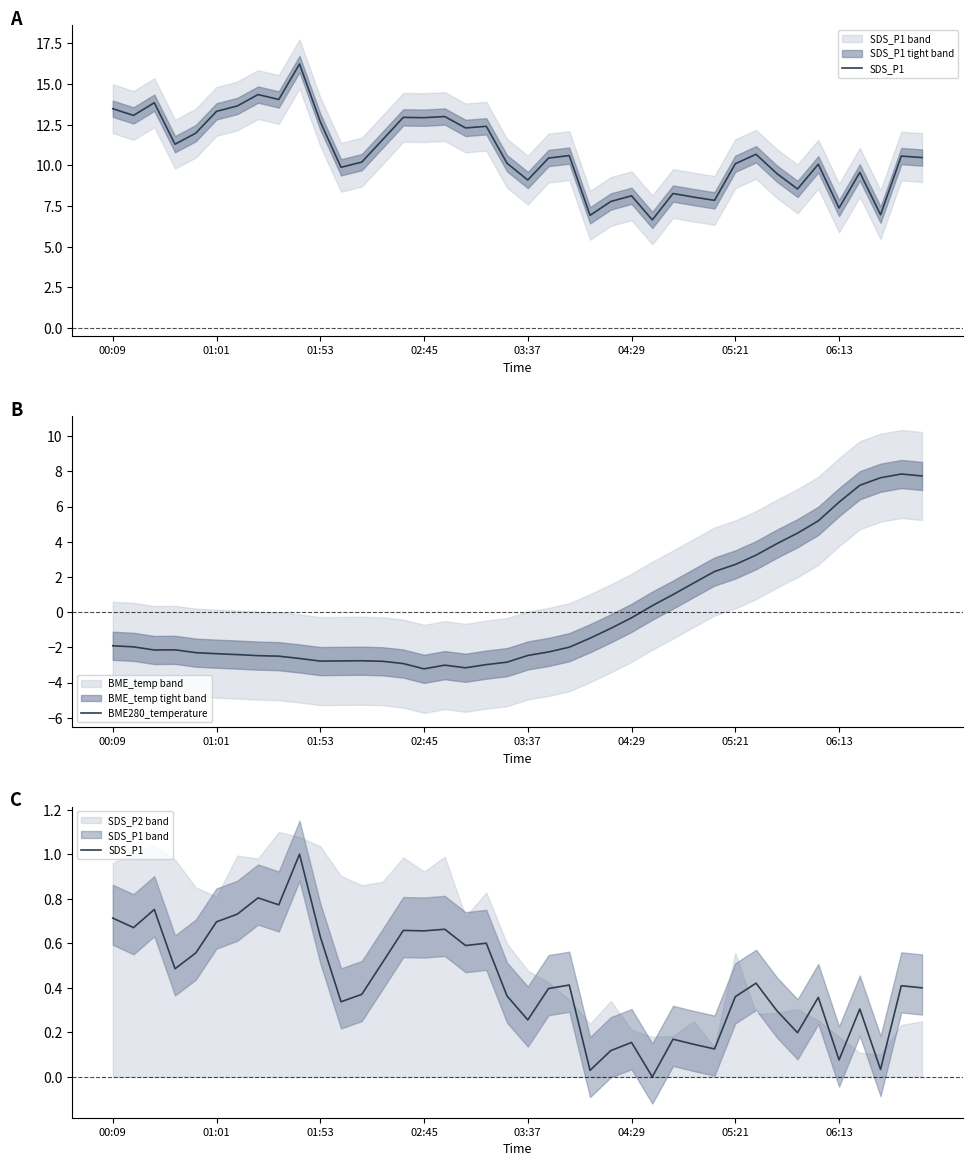

What is the minimum value for BME280_temperature?

-3.2